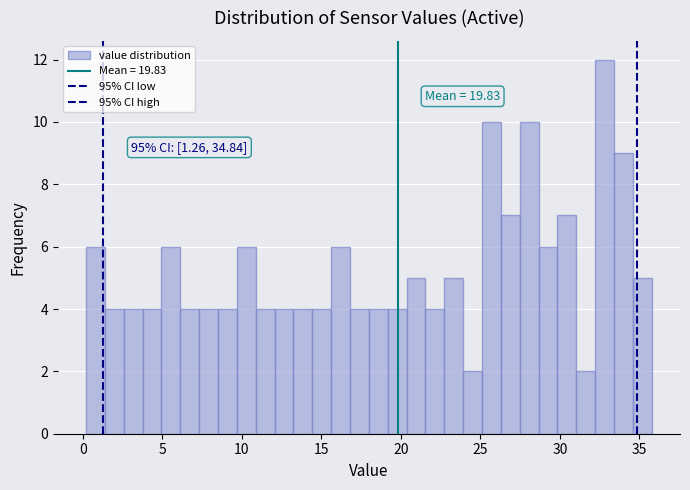

Read against the x-axis, roughly where is the centre of the tallest bar?

33.0